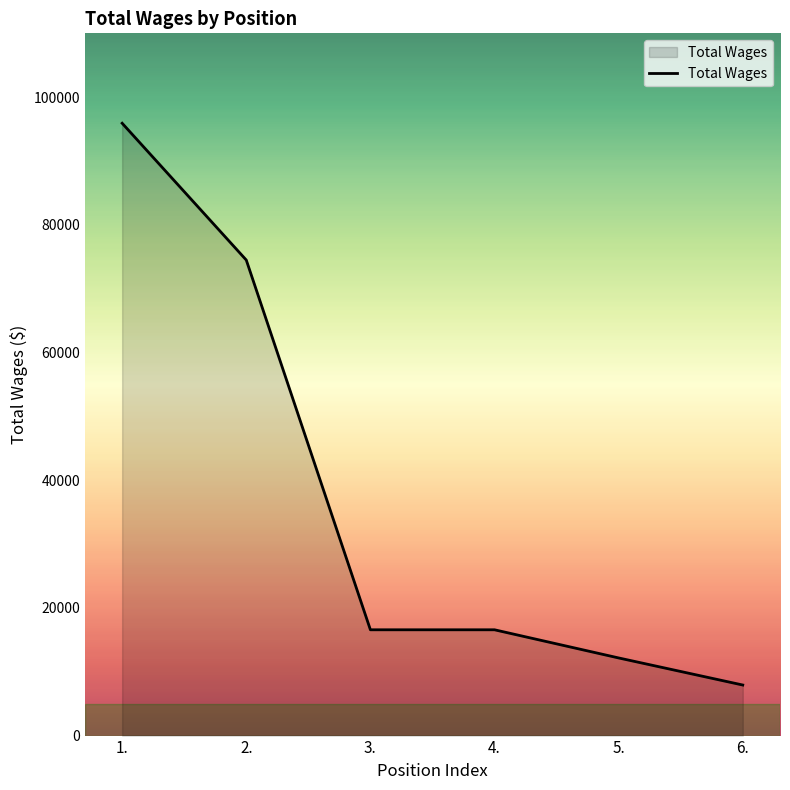

Which label corresponds to the smallest value in the chart?

6.